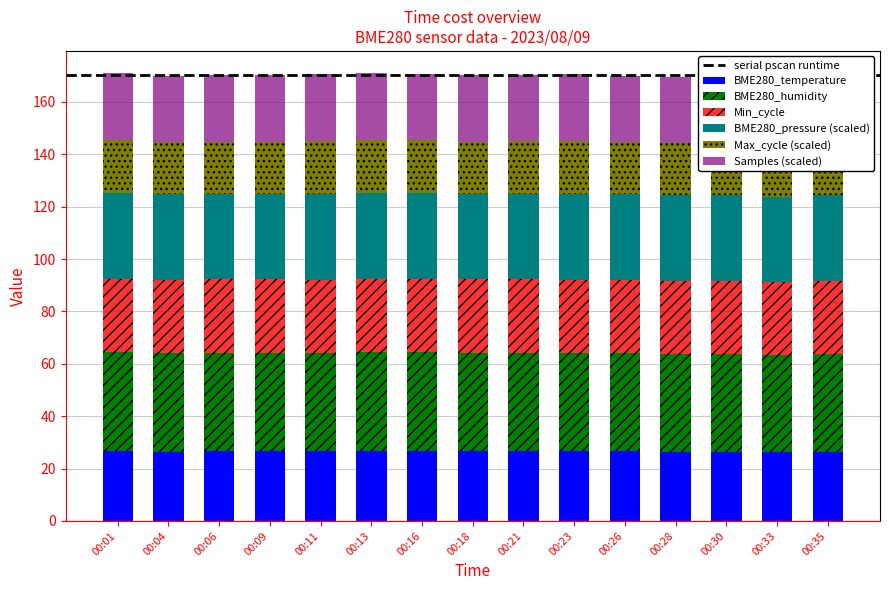

Reading left to right, transcribe all the data shown in this chart.

BME280_temperature: 26.6	26.5	26.5	26.5	26.5	26.6	26.6	26.5	26.6	26.6	26.5	26.4	26.4	26.3	26.3
BME280_humidity: 37.9	37.6	37.7	37.6	37.6	37.9	37.8	37.7	37.7	37.5	37.6	37.2	37.3	36.9	37.5
Max_cycle: 20.4	19.9	19.9	19.9	20.4	20.4	20.3	19.9	19.9	20.3	19.9	20.0	19.9	19.9	20.0
Samples: 25.4	25.4	25.4	25.4	25.4	25.4	25.4	25.4	25.4	25.4	25.4	25.4	25.4	25.4	25.4
BME280_pressure: 32.7	32.7	32.7	32.7	32.7	32.7	32.7	32.7	32.7	32.7	32.7	32.7	32.7	32.7	32.7